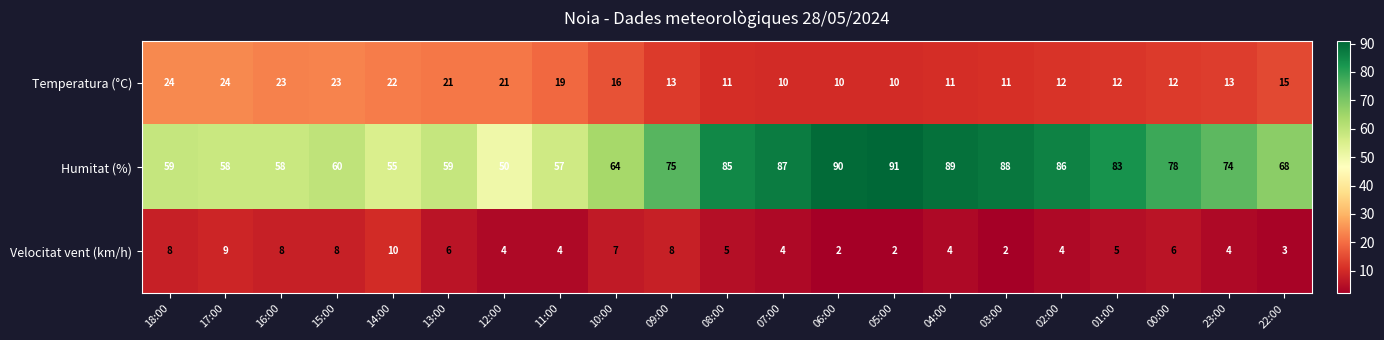

At which category does the chart reach its peak across all series?

05:00